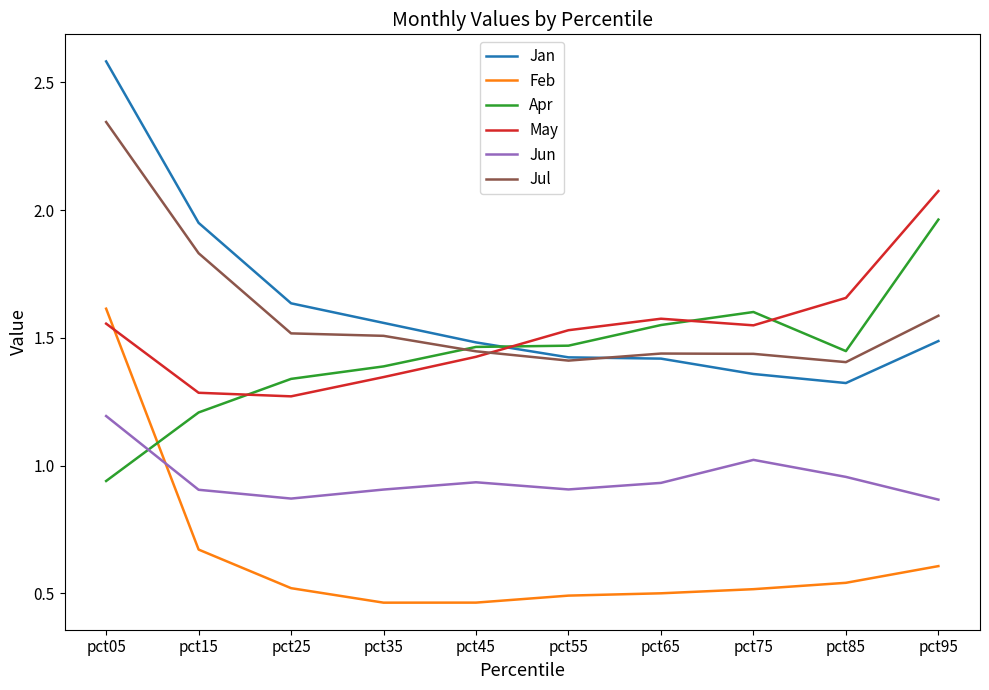

What is the sum of the Apr values at pct75 and pct15?

2.8